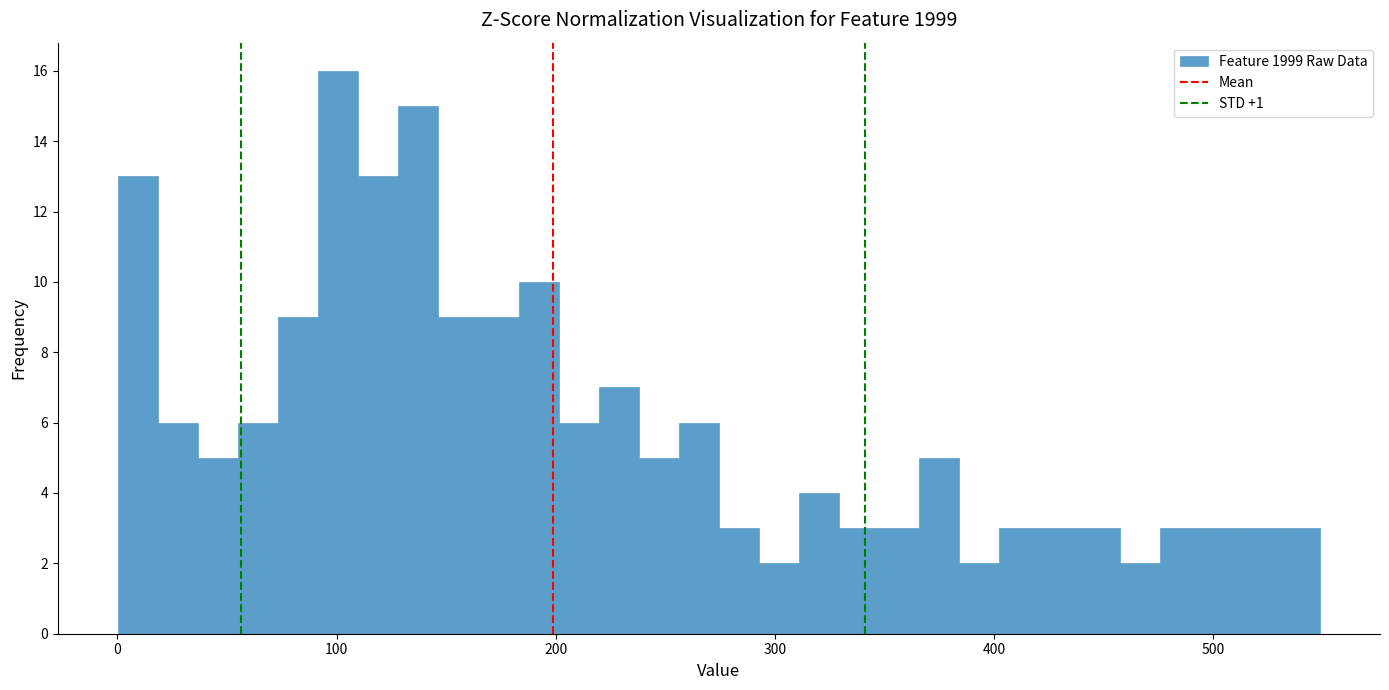

Read against the x-axis, roughly where is the centre of the tallest bar?

100